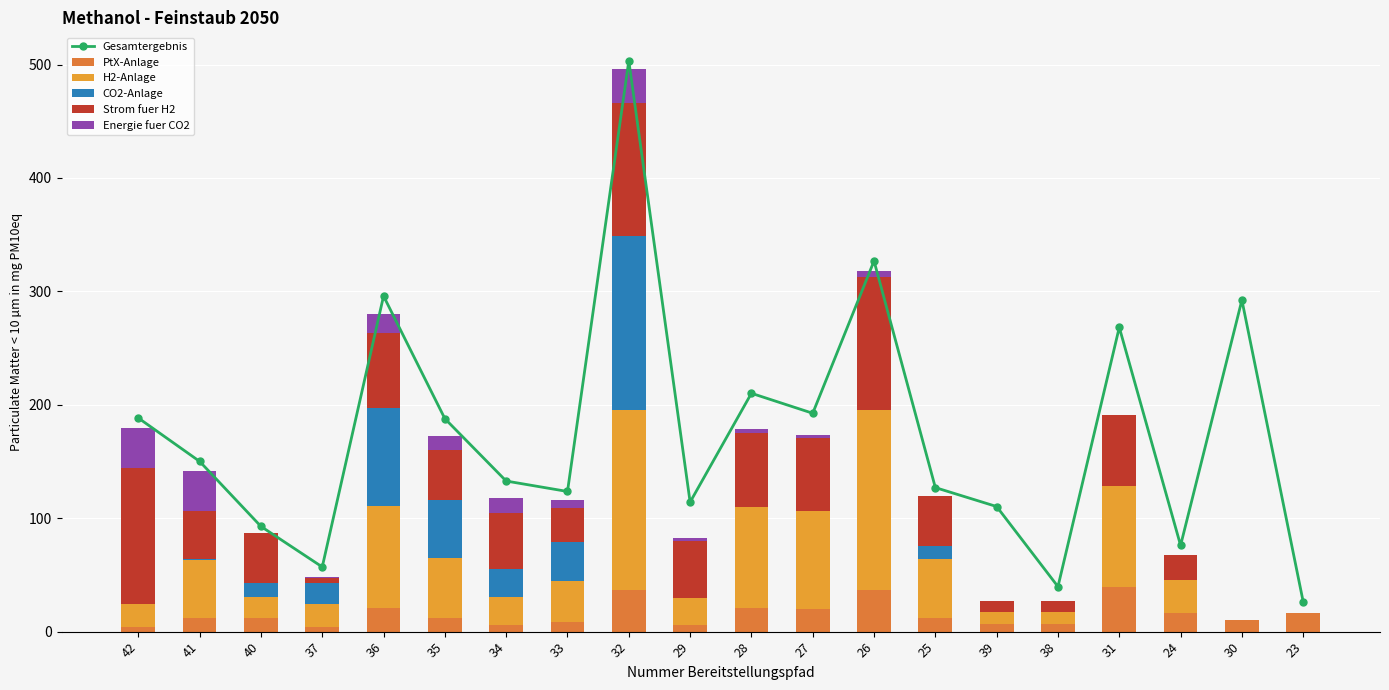

True or false: PtX-Anlage has a value of 12.0 at 41.

True